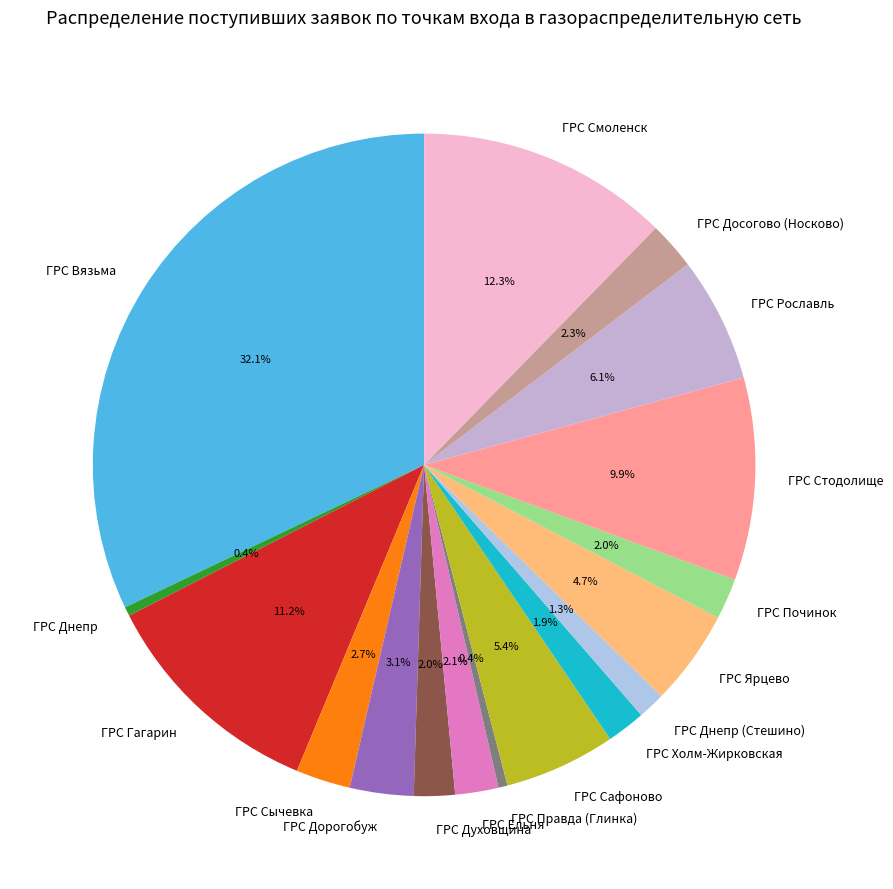

Which category has the biggest portion of the pie?

ГРС Вязьма